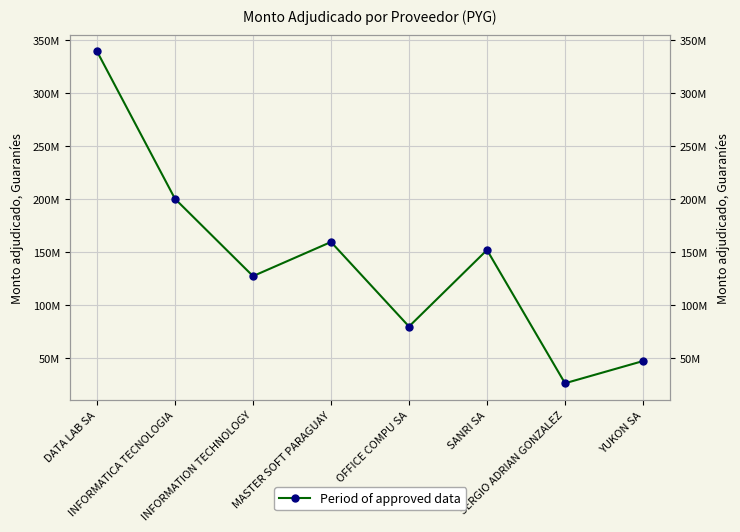

List the labels in order of value, largest first.

DATA LAB SA, INFORMATICA TECNOLOGIA, MASTER SOFT PARAGUAY, SANRI SA, INFORMATION TECHNOLOGY, OFFICE COMPU SA, YUKON SA, SERGIO ADRIAN GONZALEZ